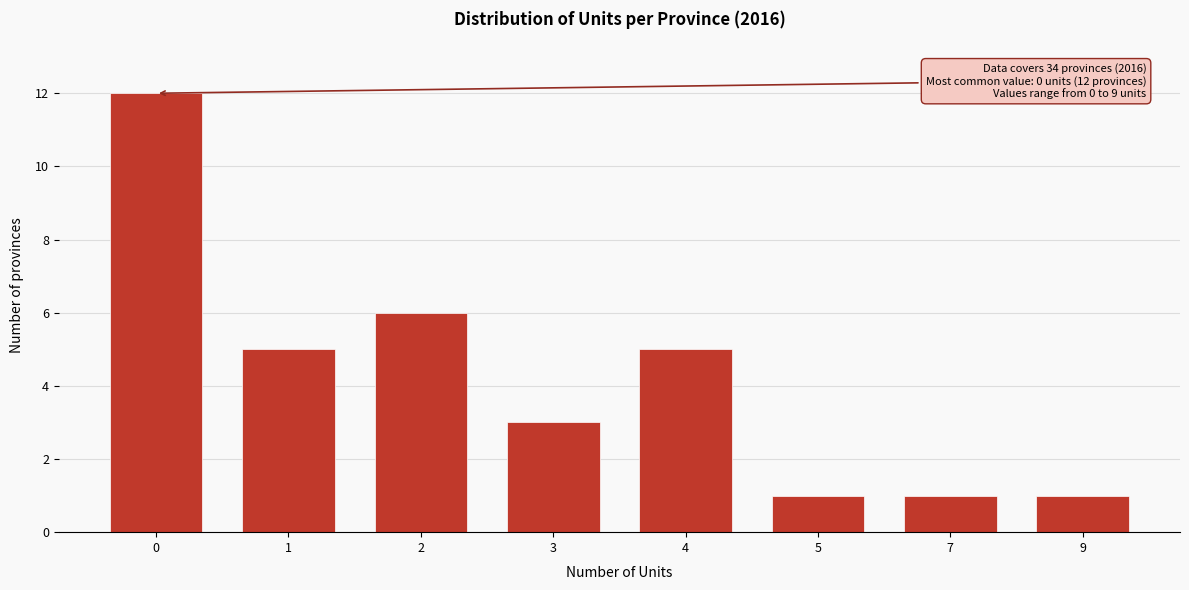

Reading left to right, extract all data points from this chart.

12	5	6	3	5	1	1	1